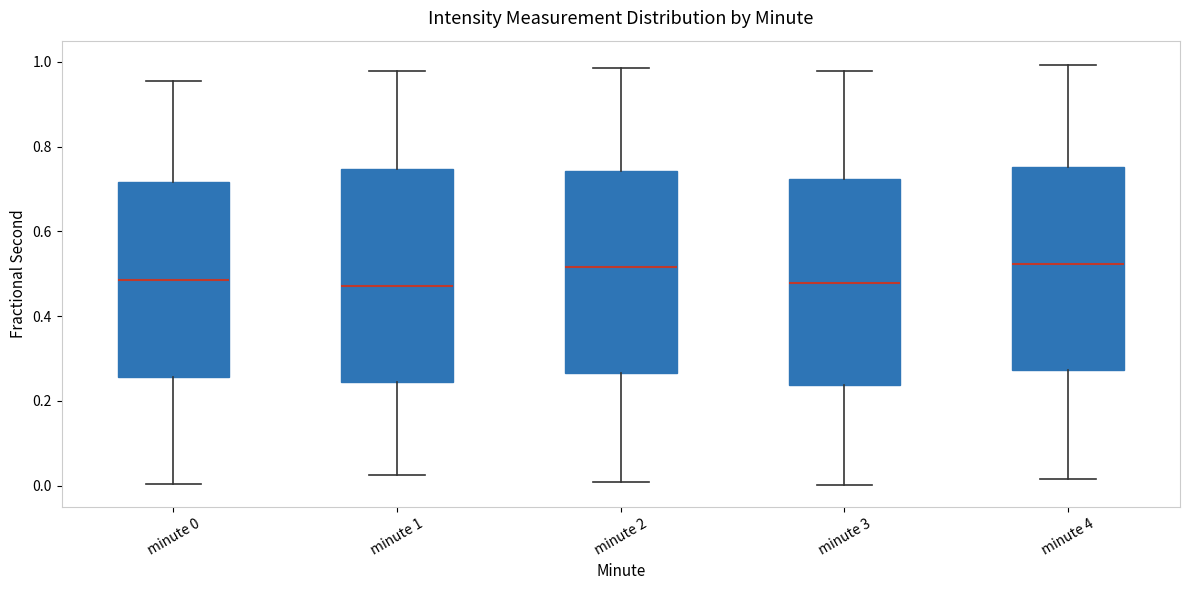

Where is the upper edge of the box for minute 0 on the y-axis? The values are not printed on the chart, so give them approximately, as read against the axis.

0.72